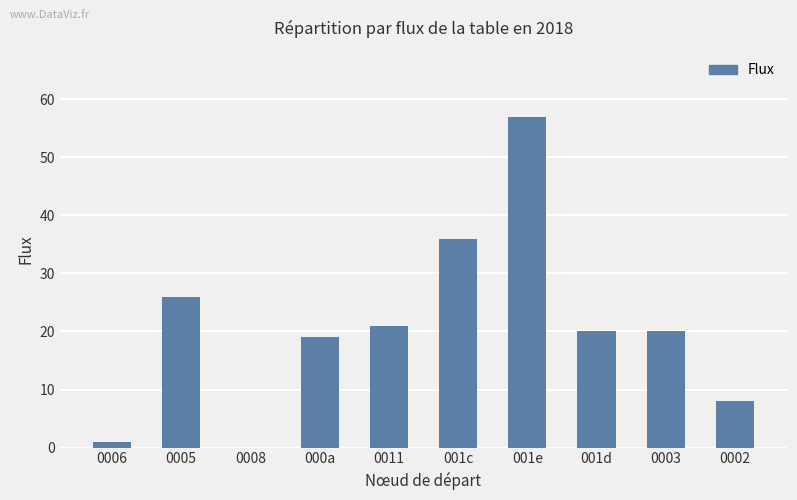

What is the ratio of the value at 001e to the value at 001c?

1.6